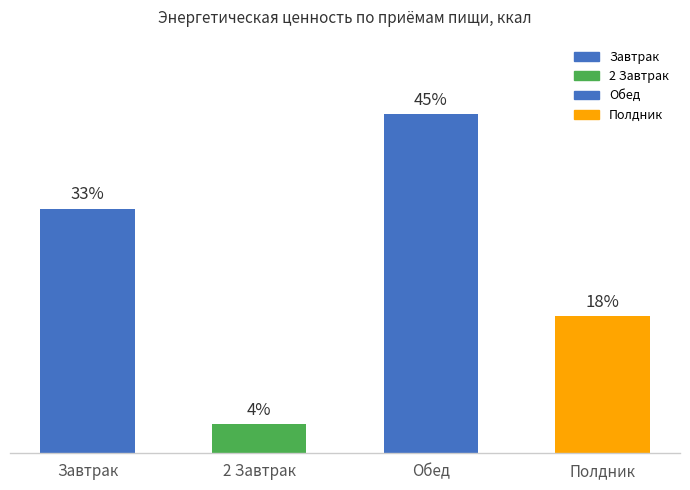

The chart shows a value of 536.6 at Обед. True or false?

True